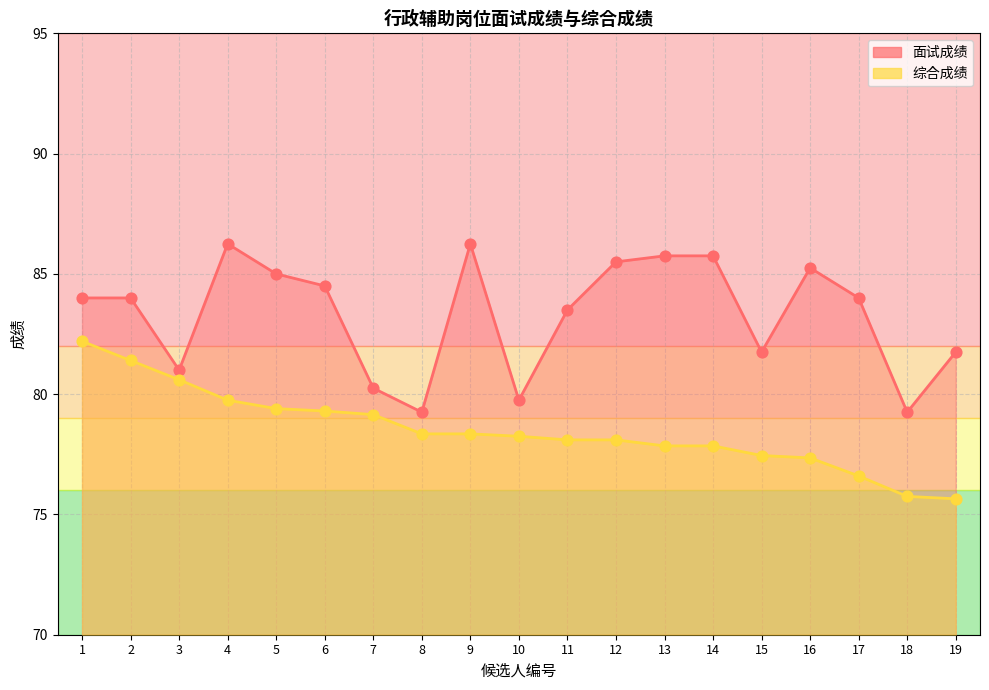

What are all the series names shown in the legend?

面试成绩, 综合成绩